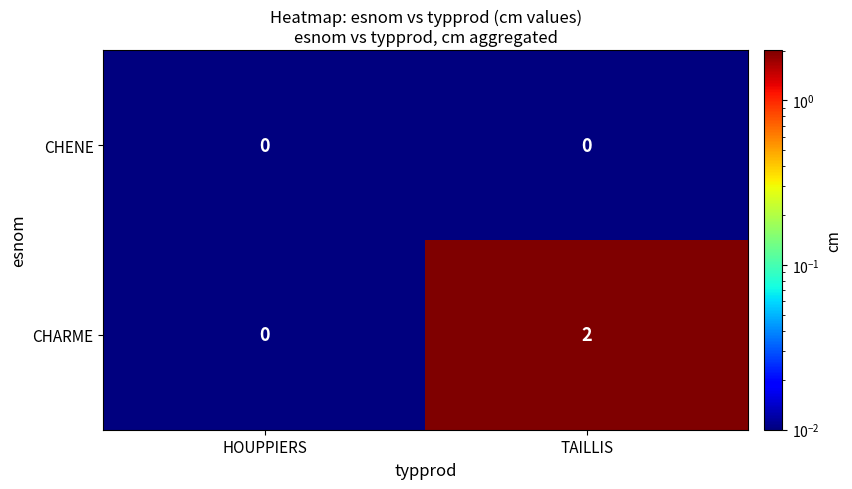

Which series has the largest total across all categories?

CHARME